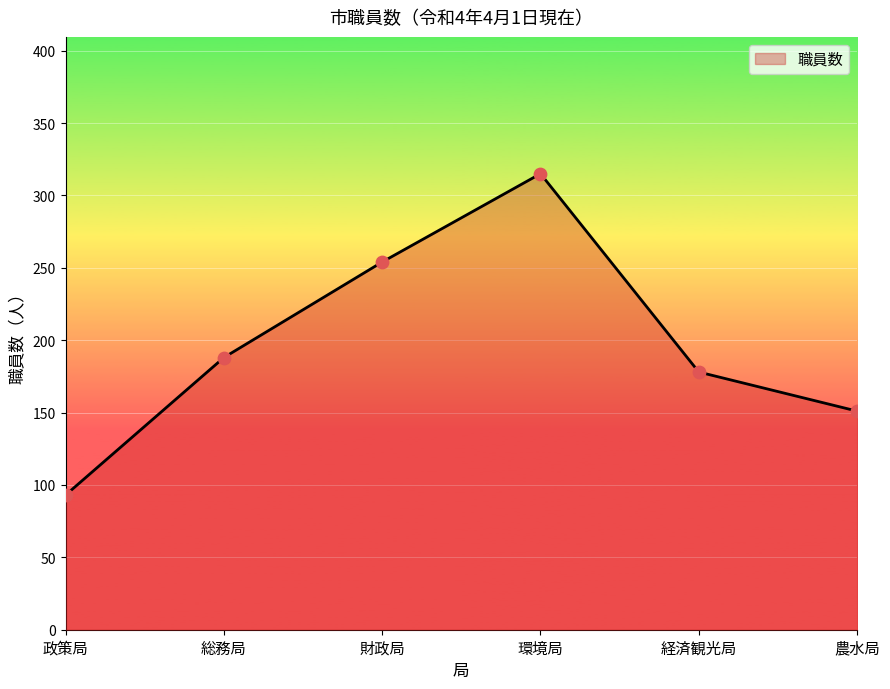

What is the change in value from 経済観光局 to 農水局?

-27